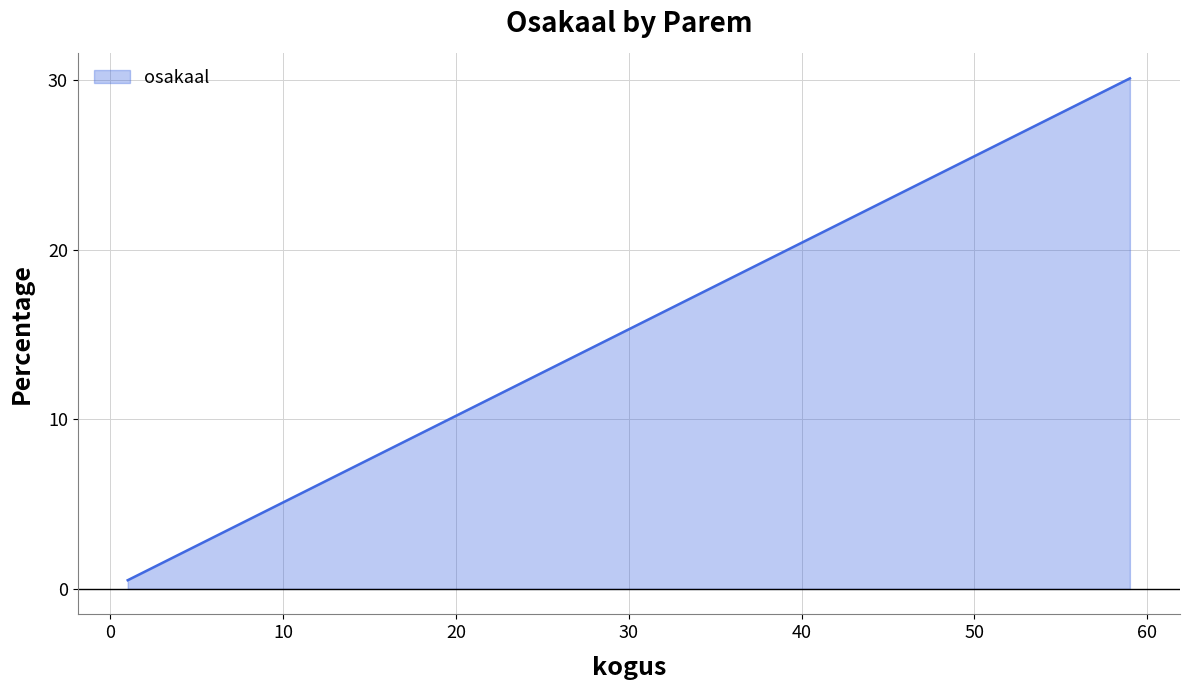

What is the difference between the maximum and minimum values?

29.6